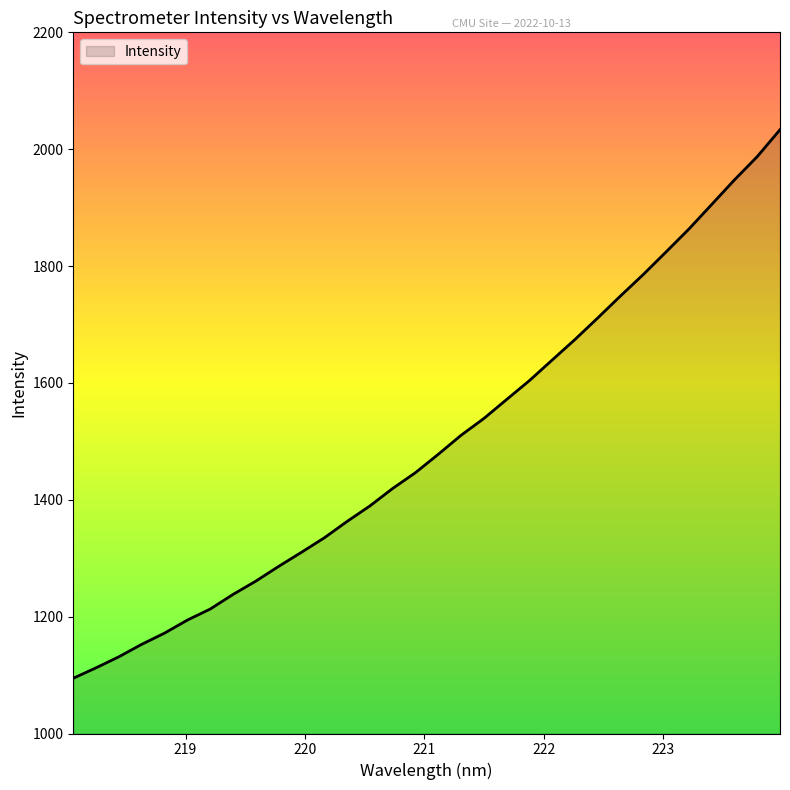

What is the difference between the maximum and minimum values?

938.8